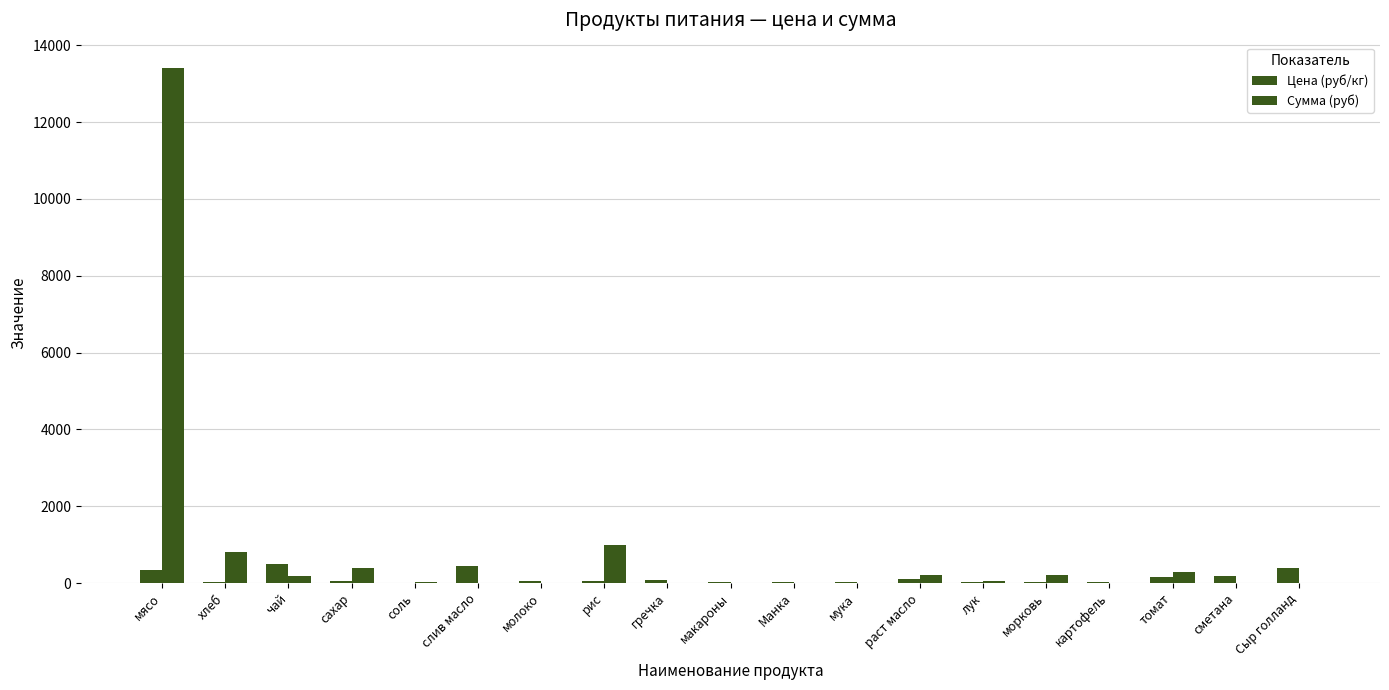

The value of Сумма (руб) at картофель is -7145.9. True or false?

False